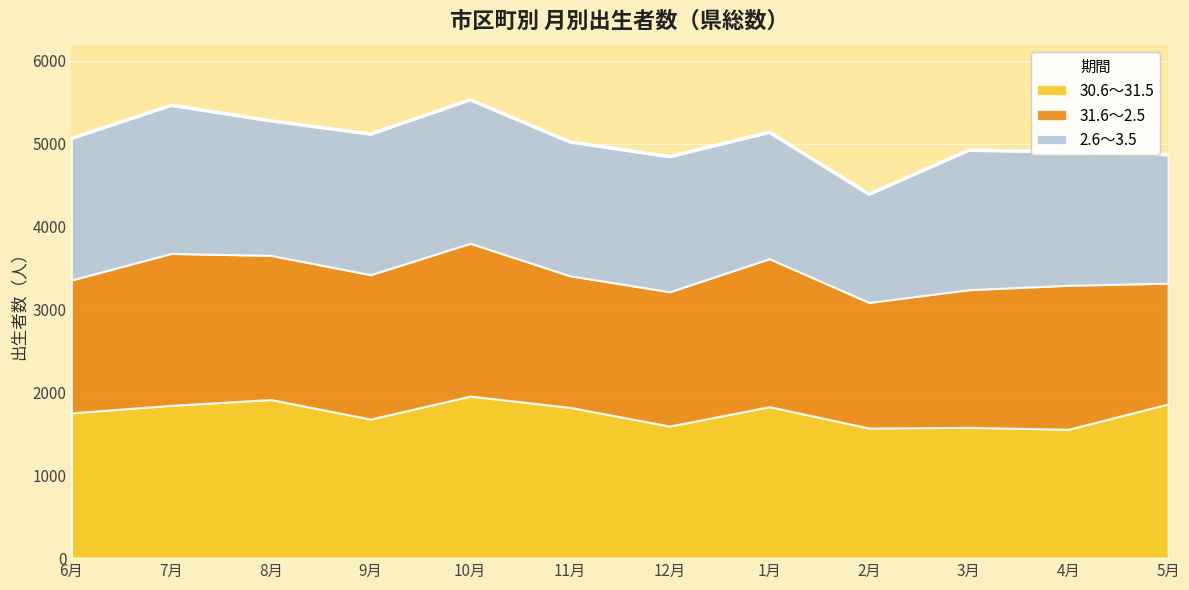

In 31.6～2.5, how many points are lower than both neighbors (excluding endpoints)?

3